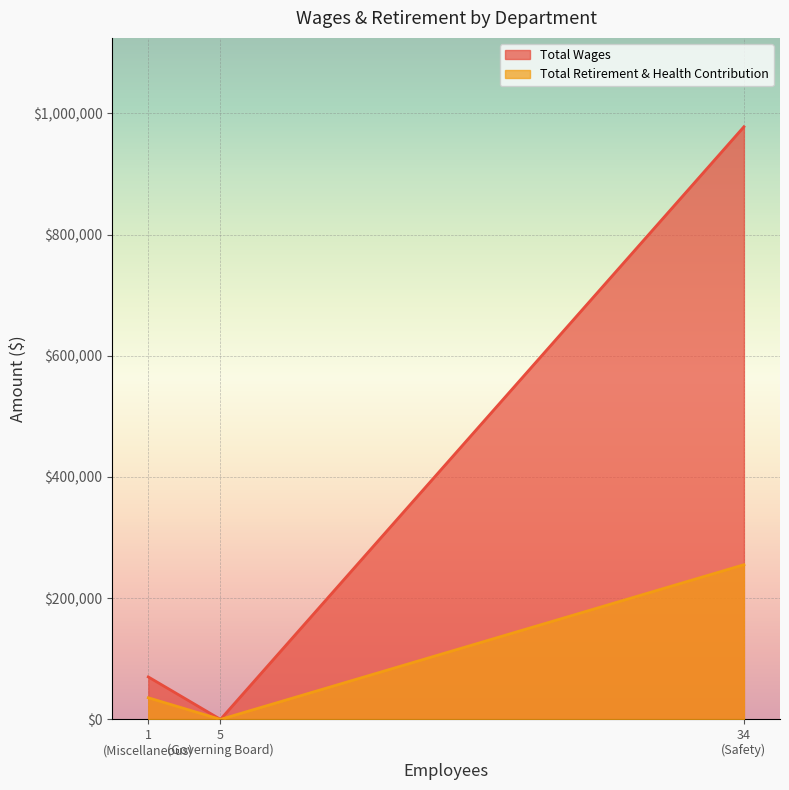

What is the greatest value displayed?

977903